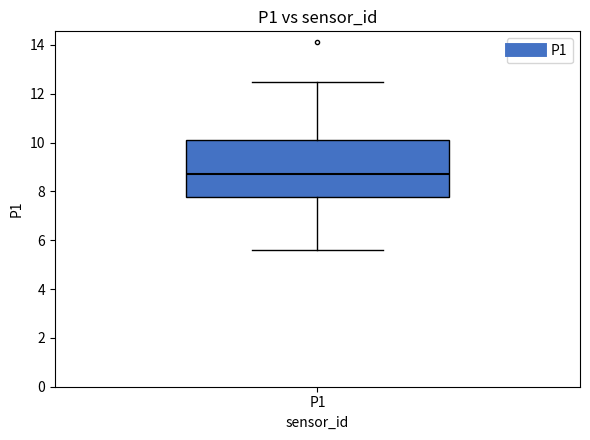

Where does the lower whisker of the box for P1 end on the y-axis? The values are not printed on the chart, so give them approximately, as read against the axis.

5.6